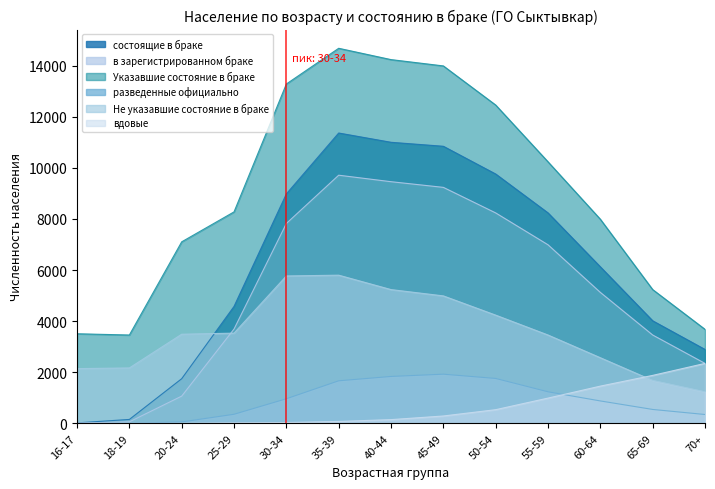

What position from the left is 45-49?

8